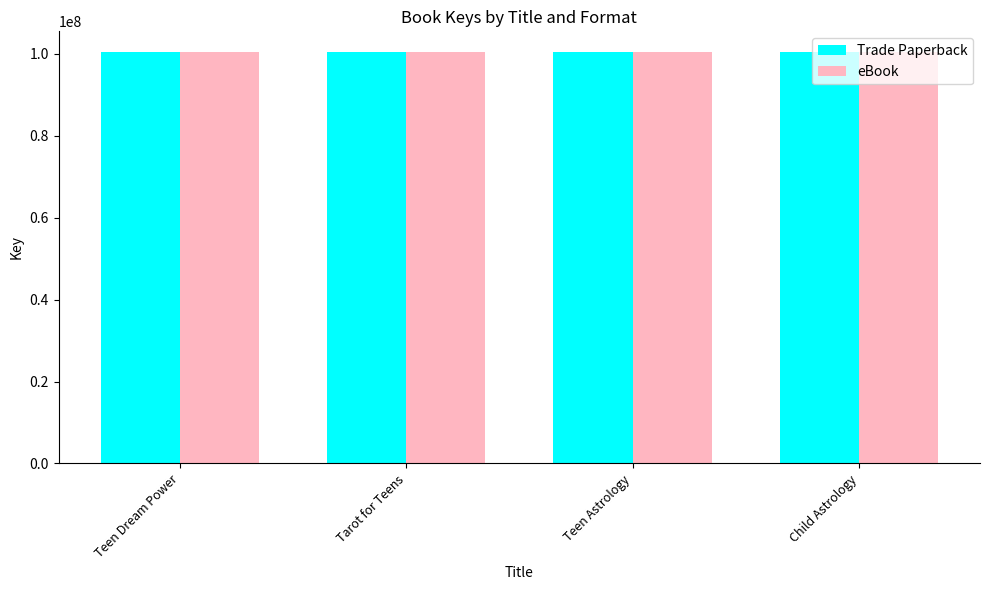

What is the sum of all Trade Paperback values?

401693516